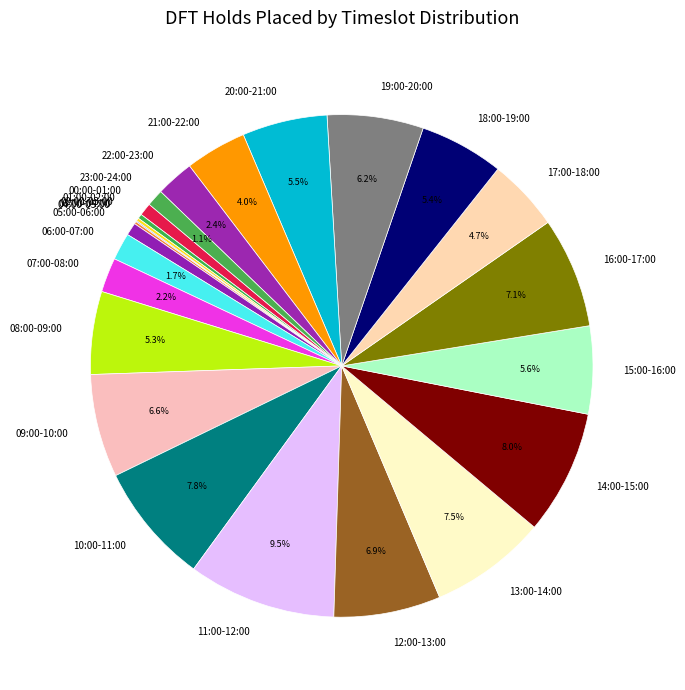

What is the largest slice in the pie chart?

11:00-12:00